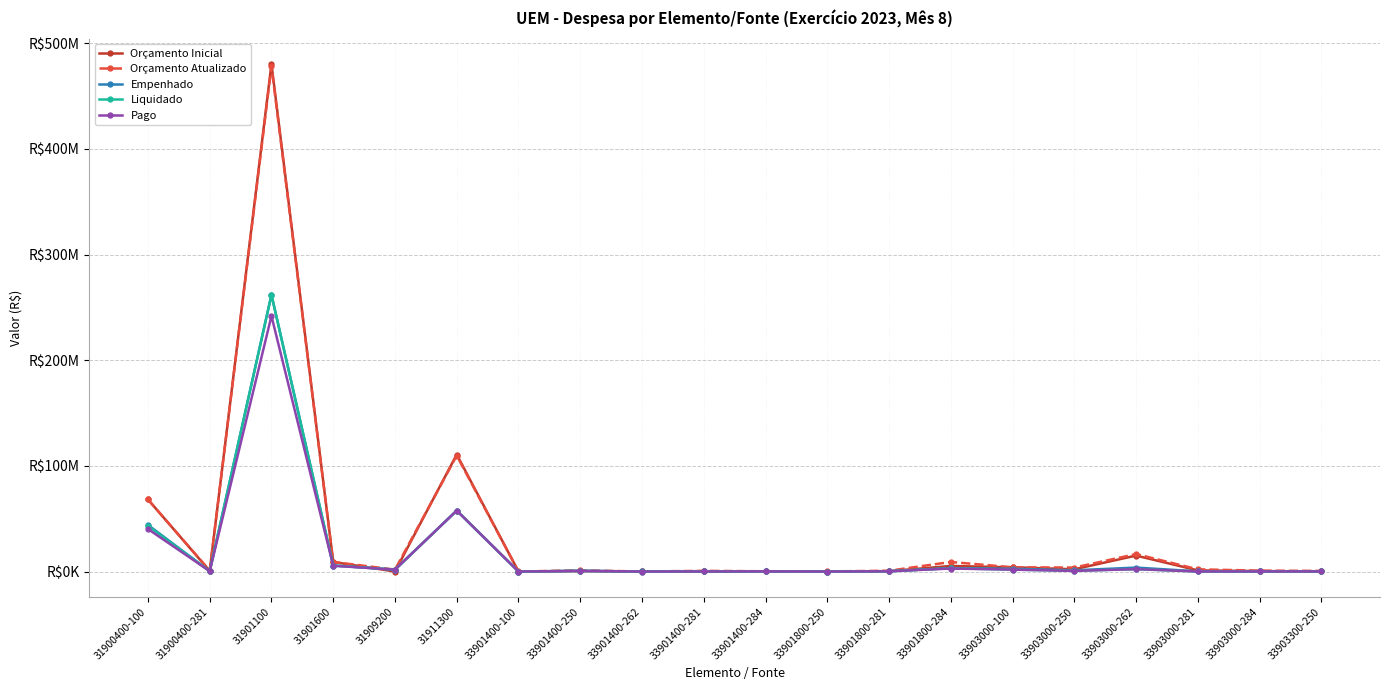

What is the value of the Orçamento Inicial point at the 19th from the left?

448996.0